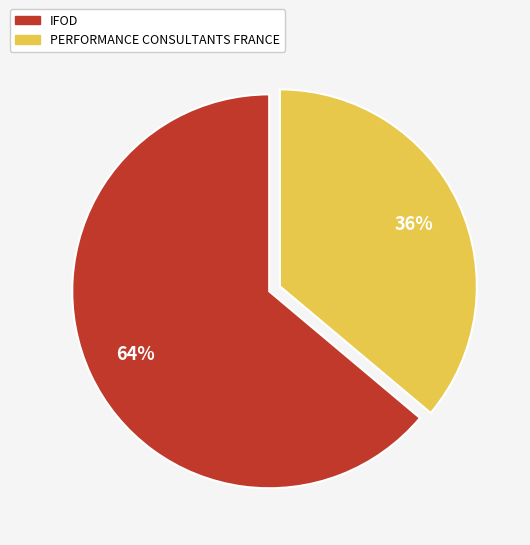

Do IFOD and PERFORMANCE CONSULTANTS FRANCE together represent more than half of the pie?

Yes